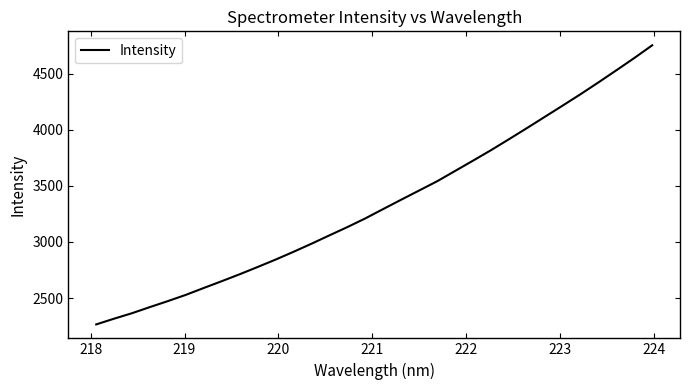

What is the smallest value displayed?

2264.4